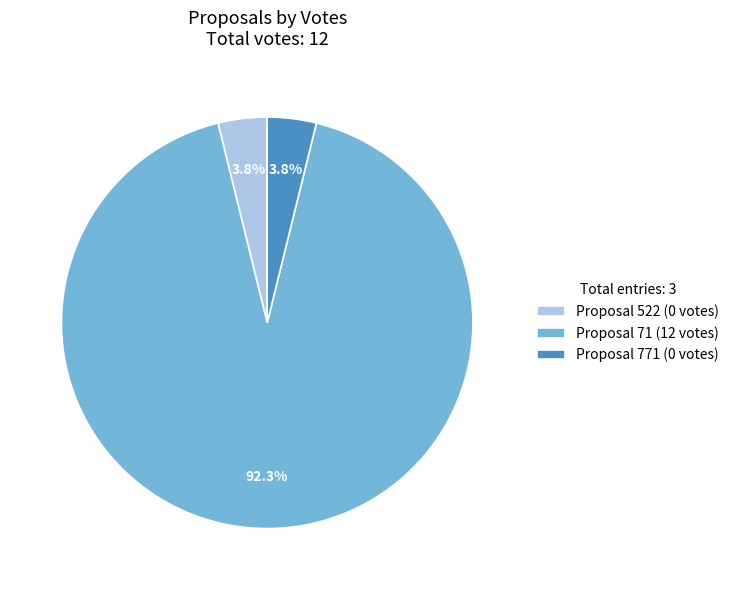

Which category has the biggest portion of the pie?

Proposal 71 (12 votes)